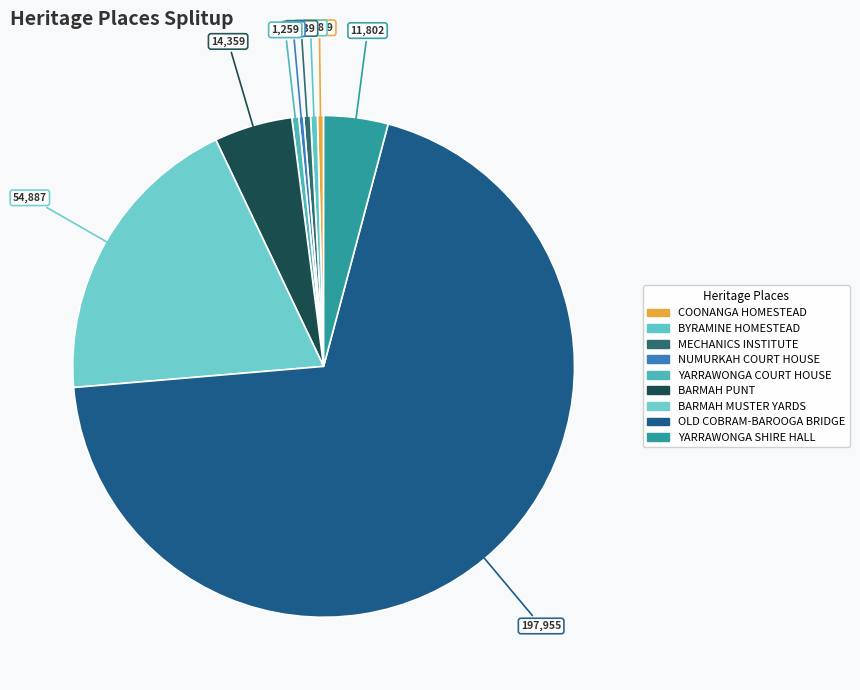

Is there any slice that represents more than half of the pie?

Yes